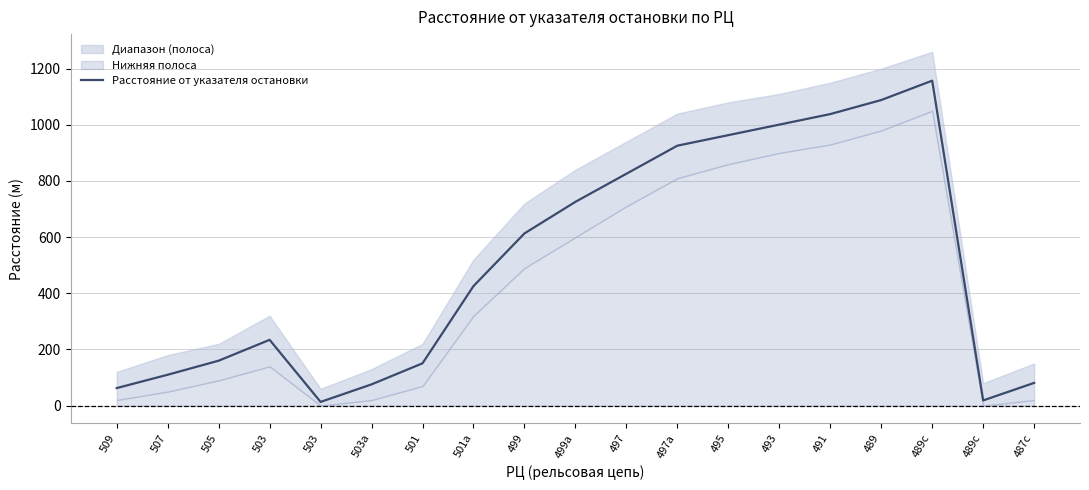

What is the label of the 15th point from the right?

503